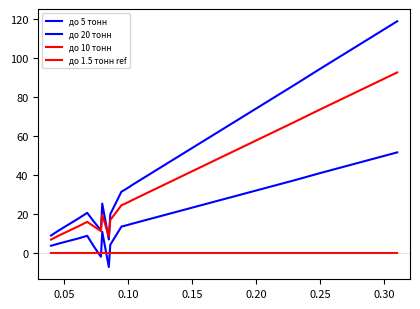

Rank the series by their average value, from highest to lowest.

до 20 тонн, до 10 тонн, до 5 тонн, до 1.5 тонн ref